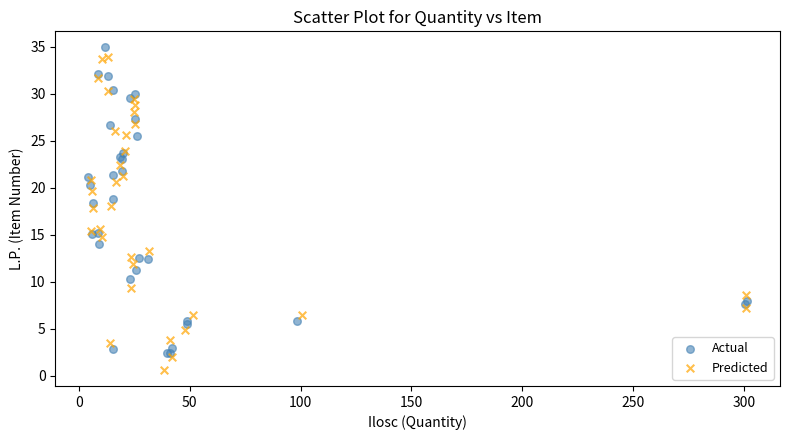

Which series reaches the maximum Y coordinate?

Actual